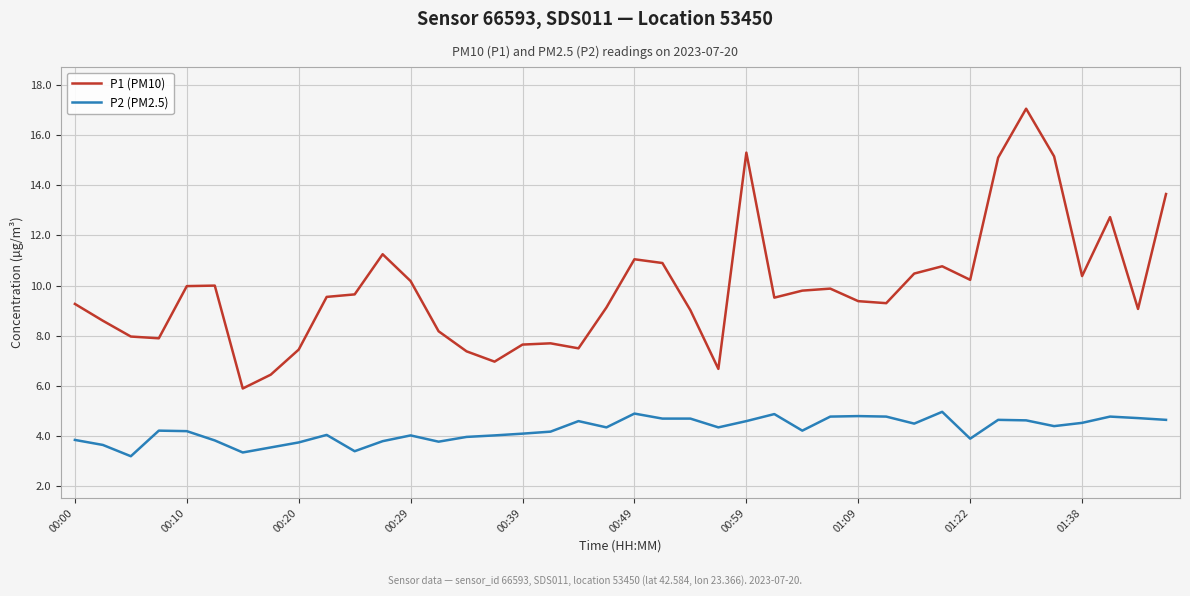

List the series in order of their overall mean, lowest first.

P2 (PM2.5), P1 (PM10)